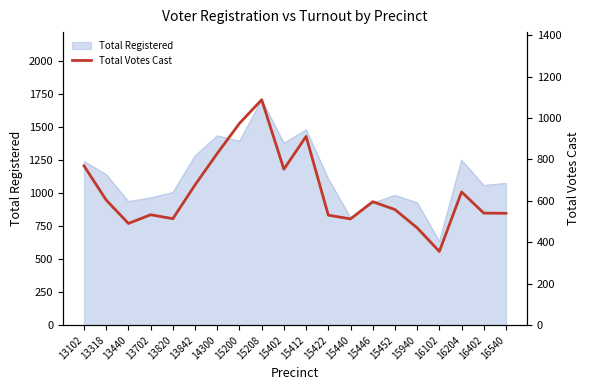

Does the chart have visible grid lines?

No